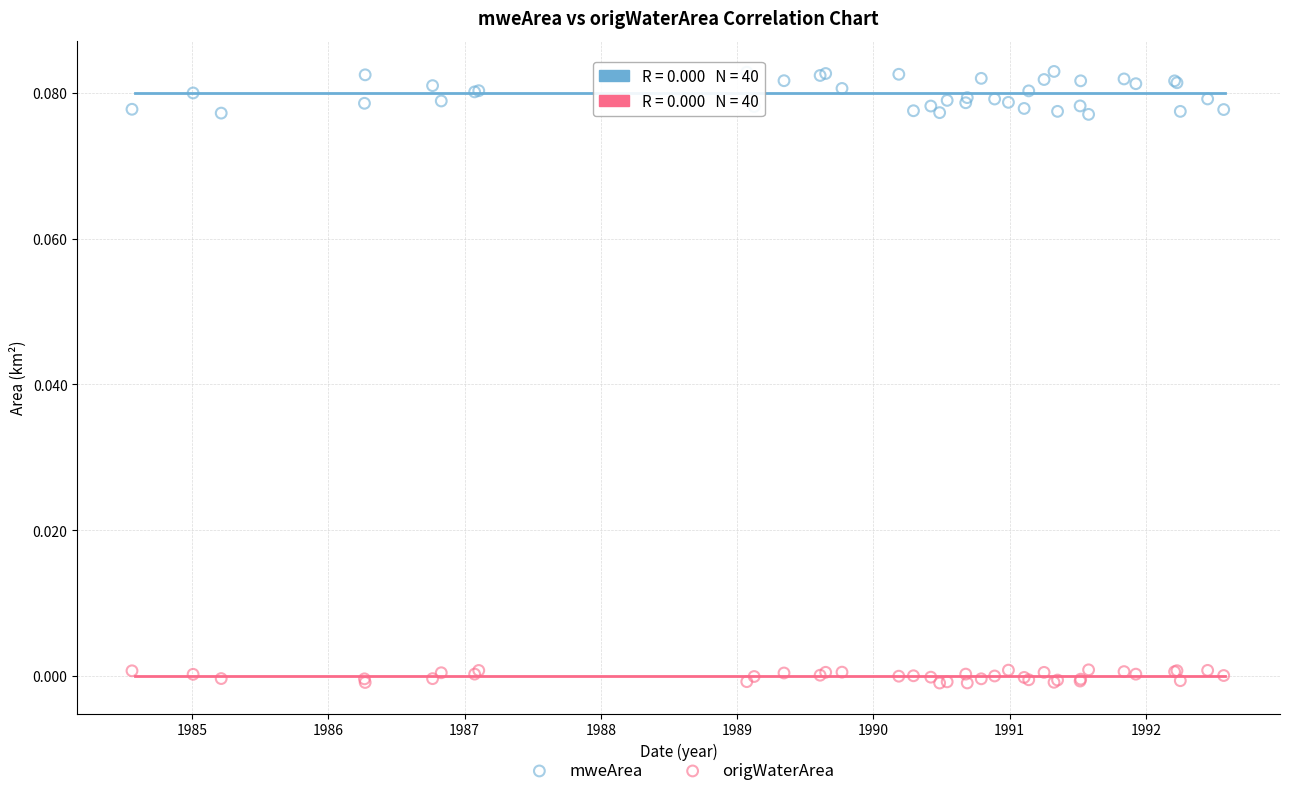

Which series has the widest spread of Y values?

mweArea